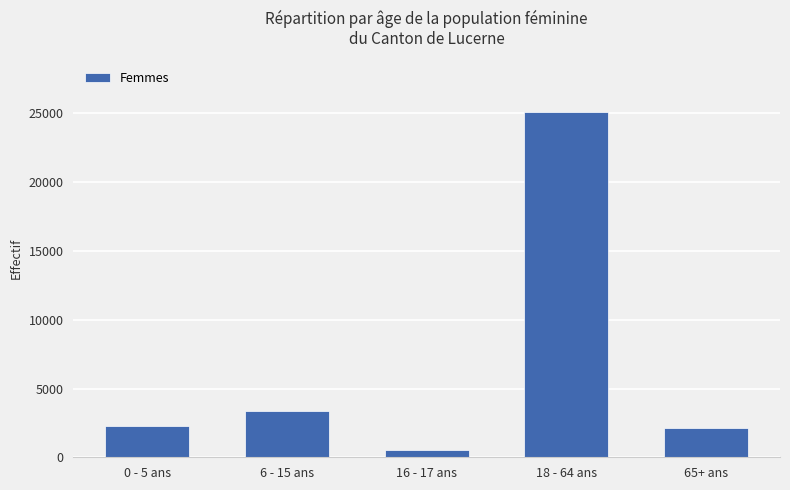

Which label corresponds to the smallest value in the chart?

16 - 17 ans